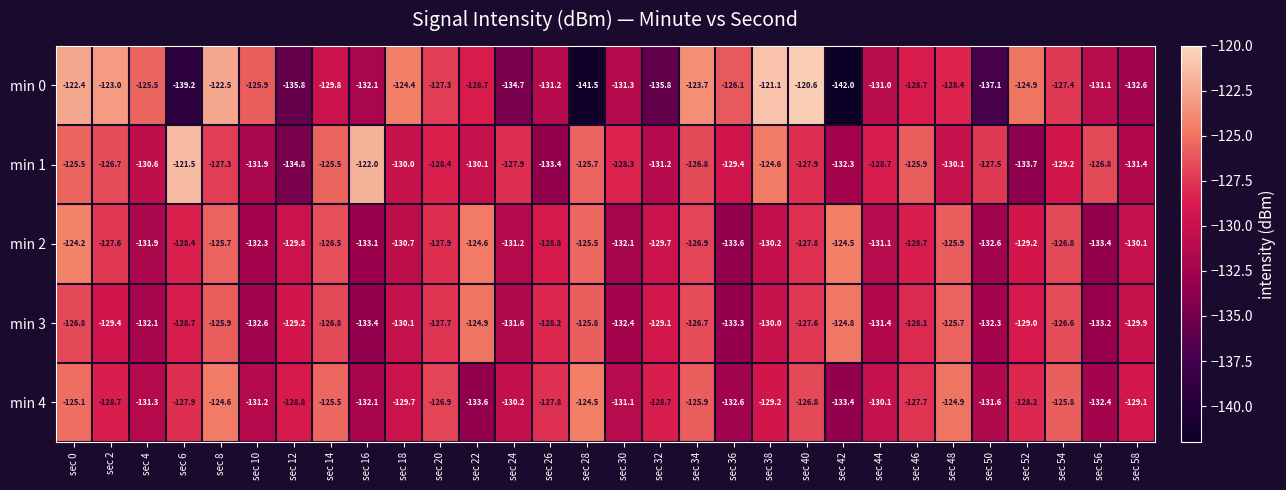

What is the maximum value for min 2?

-124.2